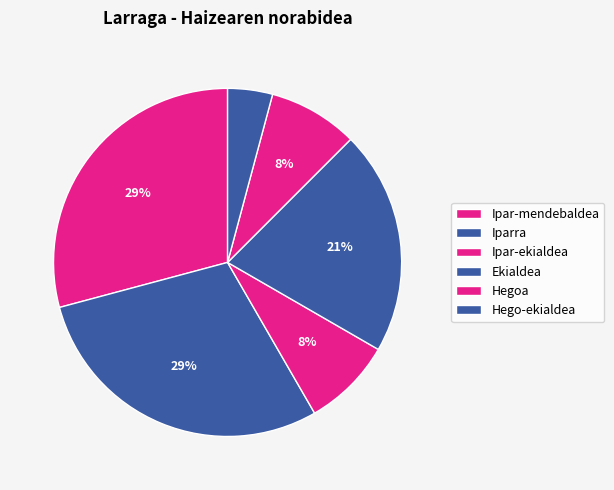

To the nearest percent, what is the average slice percentage?

17%